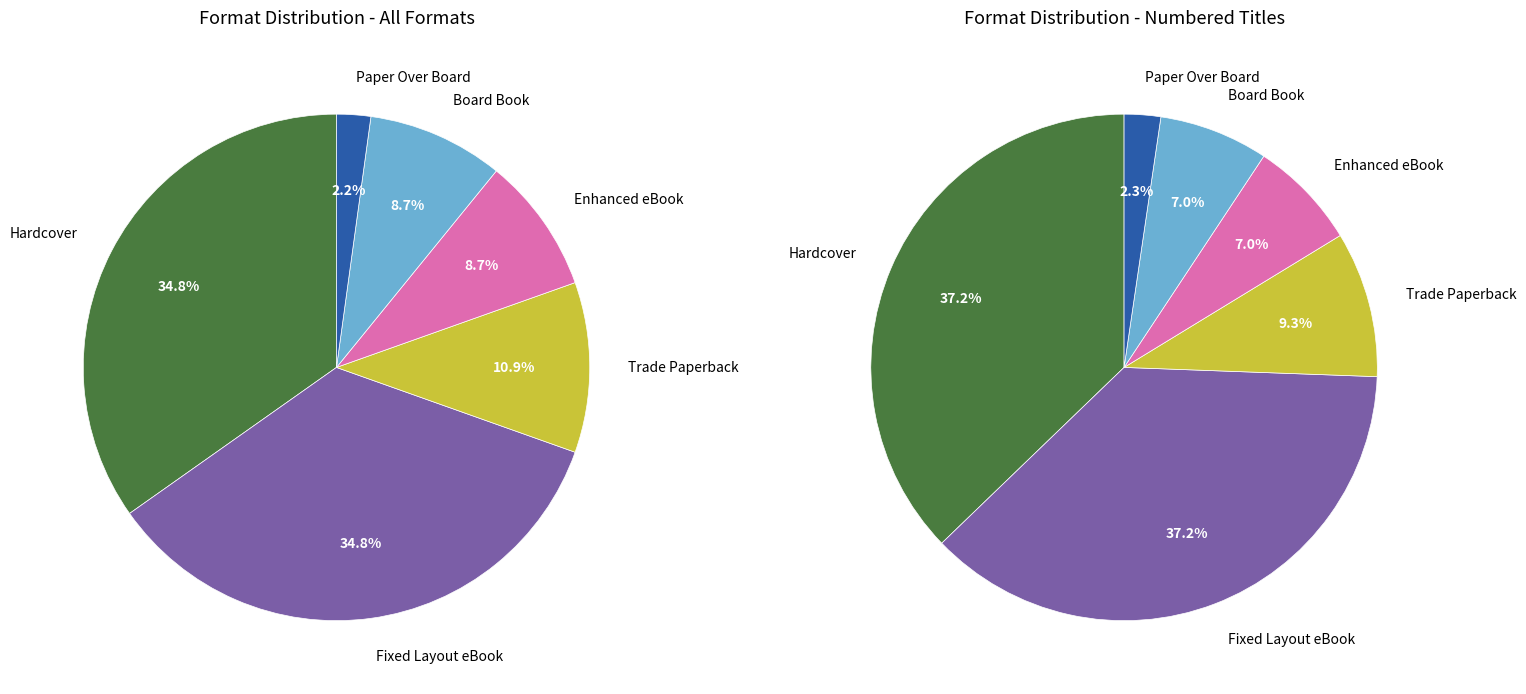

To the nearest percent, what percentage of the pie is Paper Over Board?

2%